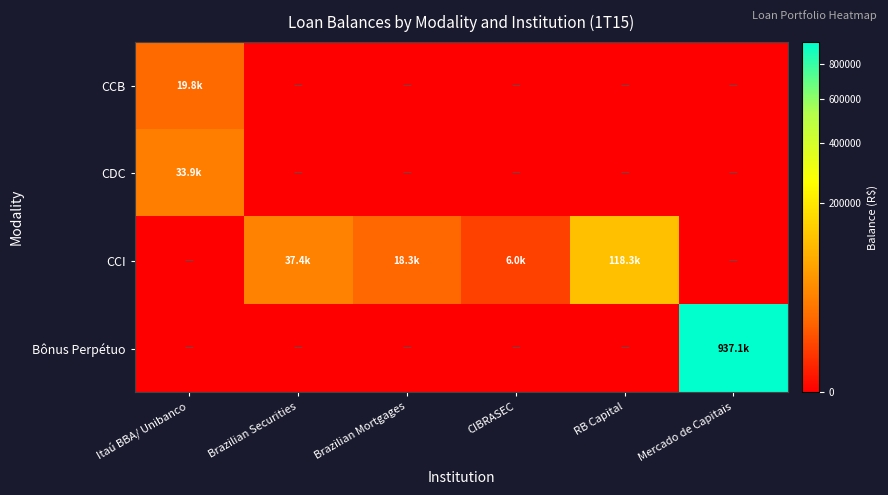

What is the spread (max minus min) of values at Brazilian Securities?

37385.2